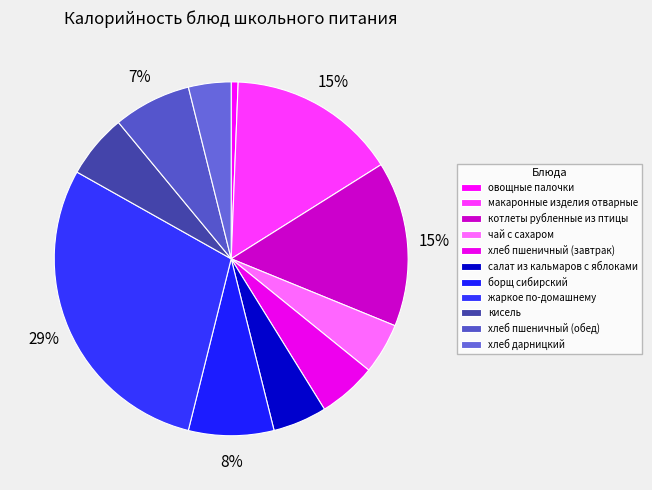

How many segments does this pie chart have?

11